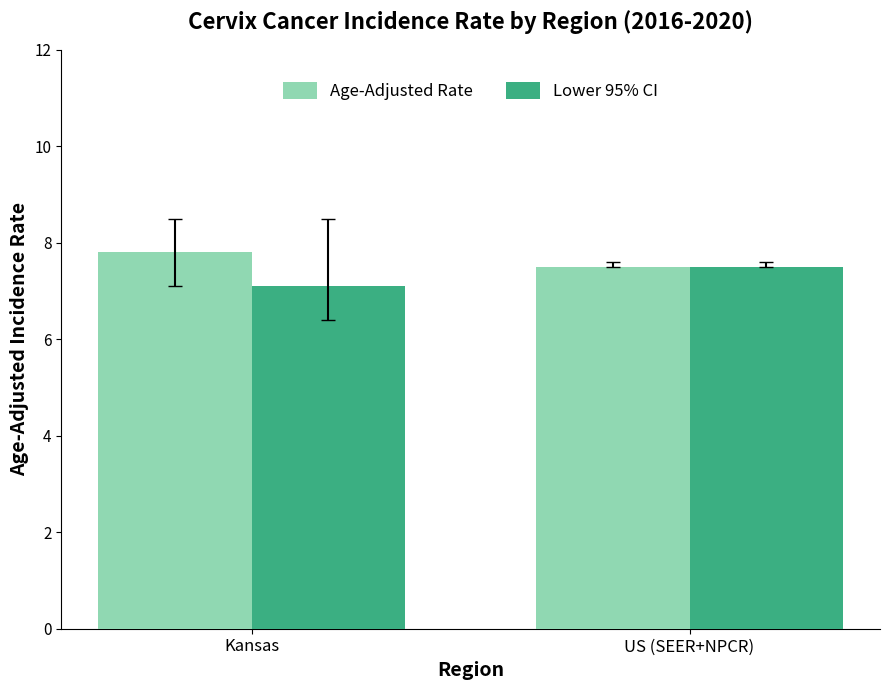

Are the bars grouped side by side (vs. stacked)?

Yes